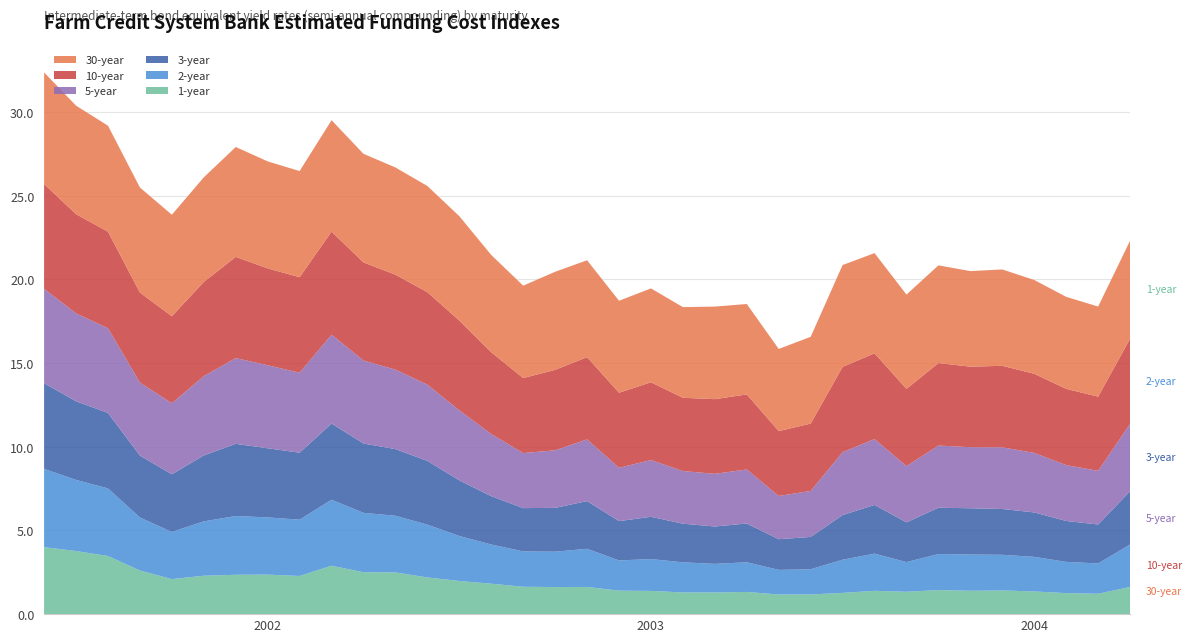

Reading right to left, what are all the values shown in this chart?

1-year: 2004-04=1.6	2004-03=1.2	2004-02=1.3	2004-01=1.4	2003-12=1.4	2003-11=1.4	2003-10=1.4	2003-09=1.3	2003-08=1.4	2003-07=1.3	2003-06=1.2	2003-05=1.2	2003-04=1.3	2003-03=1.3	2003-02=1.3	2003-01=1.4	2002-12=1.4	2002-11=1.6	2002-10=1.6	2002-09=1.6	2002-08=1.8	2002-07=2.0	2002-06=2.2	2002-05=2.5	2002-04=2.5	2002-03=2.9	2002-02=2.3	2002-01=2.4	2001-12=2.4	2001-11=2.3	2001-10=2.1	2001-09=2.6	2001-08=3.5	2001-07=3.8	2001-06=4.0
2-year: 2004-04=2.5	2004-03=1.8	2004-02=1.9	2004-01=2.1	2003-12=2.1	2003-11=2.2	2003-10=2.2	2003-09=1.8	2003-08=2.2	2003-07=2.0	2003-06=1.5	2003-05=1.5	2003-04=1.8	2003-03=1.7	2003-02=1.8	2003-01=1.9	2002-12=1.8	2002-11=2.3	2002-10=2.1	2002-09=2.1	2002-08=2.3	2002-07=2.7	2002-06=3.2	2002-05=3.4	2002-04=3.5	2002-03=3.9	2002-02=3.4	2002-01=3.4	2001-12=3.5	2001-11=3.2	2001-10=2.8	2001-09=3.2	2001-08=4.0	2001-07=4.3	2001-06=4.7
3-year: 2004-04=3.2	2004-03=2.3	2004-02=2.4	2004-01=2.7	2003-12=2.7	2003-11=2.8	2003-10=2.8	2003-09=2.4	2003-08=2.9	2003-07=2.7	2003-06=1.9	2003-05=1.8	2003-04=2.3	2003-03=2.2	2003-02=2.3	2003-01=2.5	2002-12=2.3	2002-11=2.8	2002-10=2.6	2002-09=2.6	2002-08=2.9	2002-07=3.3	2002-06=3.8	2002-05=4.0	2002-04=4.1	2002-03=4.6	2002-02=4.0	2002-01=4.1	2001-12=4.3	2001-11=3.9	2001-10=3.4	2001-09=3.7	2001-08=4.5	2001-07=4.7	2001-06=5.1
5-year: 2004-04=4.0	2004-03=3.2	2004-02=3.3	2004-01=3.6	2003-12=3.7	2003-11=3.6	2003-10=3.7	2003-09=3.4	2003-08=3.9	2003-07=3.8	2003-06=2.8	2003-05=2.6	2003-04=3.2	2003-03=3.1	2003-02=3.1	2003-01=3.4	2002-12=3.2	2002-11=3.7	2002-10=3.4	2002-09=3.3	2002-08=3.7	2002-07=4.2	2002-06=4.6	2002-05=4.8	2002-04=5.0	2002-03=5.3	2002-02=4.8	2002-01=5.0	2001-12=5.1	2001-11=4.7	2001-10=4.2	2001-09=4.4	2001-08=5.1	2001-07=5.3	2001-06=5.6
10-year: 2004-04=5.1	2004-03=4.4	2004-02=4.6	2004-01=4.7	2003-12=4.9	2003-11=4.8	2003-10=4.9	2003-09=4.6	2003-08=5.1	2003-07=5.1	2003-06=4.0	2003-05=3.9	2003-04=4.5	2003-03=4.5	2003-02=4.4	2003-01=4.6	2002-12=4.5	2002-11=4.9	2002-10=4.8	2002-09=4.5	2002-08=4.9	2002-07=5.4	2002-06=5.5	2002-05=5.7	2002-04=5.9	2002-03=6.2	2002-02=5.7	2002-01=5.8	2001-12=6.0	2001-11=5.6	2001-10=5.2	2001-09=5.4	2001-08=5.8	2001-07=5.9	2001-06=6.3
30-year: 2004-04=5.9	2004-03=5.4	2004-02=5.5	2004-01=5.6	2003-12=5.8	2003-11=5.7	2003-10=5.8	2003-09=5.6	2003-08=6.0	2003-07=6.1	2003-06=5.2	2003-05=4.9	2003-04=5.4	2003-03=5.5	2003-02=5.4	2003-01=5.6	2002-12=5.5	2002-11=5.8	2002-10=5.9	2002-09=5.5	2002-08=5.8	2002-07=6.2	2002-06=6.3	2002-05=6.4	2002-04=6.5	2002-03=6.7	2002-02=6.3	2002-01=6.4	2001-12=6.6	2001-11=6.3	2001-10=6.1	2001-09=6.3	2001-08=6.3	2001-07=6.5	2001-06=6.7